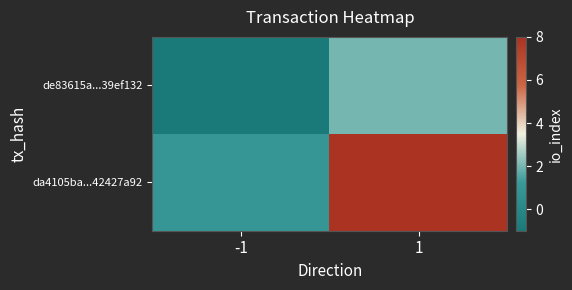

List the series in order of their peak value, lowest first.

de83615a...39ef132, da4105ba...42427a92